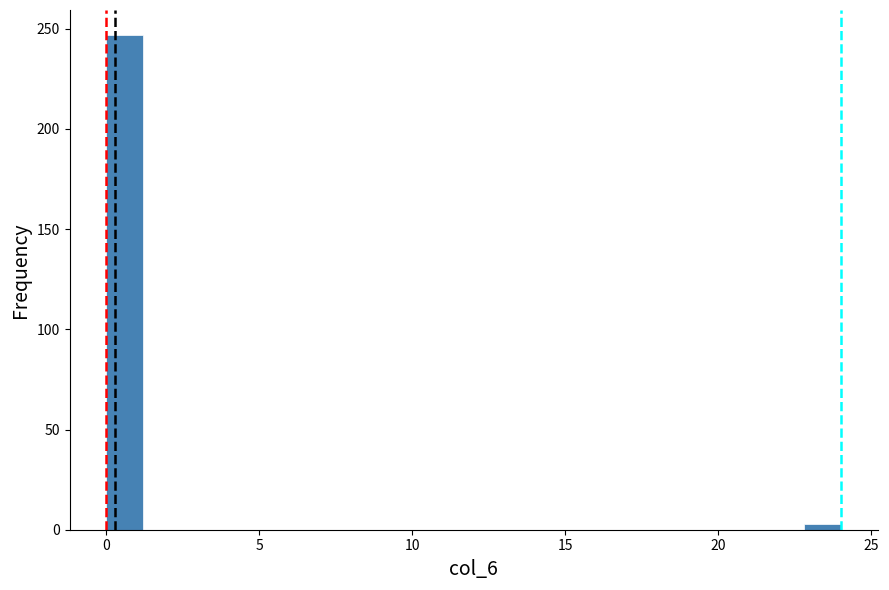

Read against the x-axis, roughly where is the centre of the tallest bar?

0.5